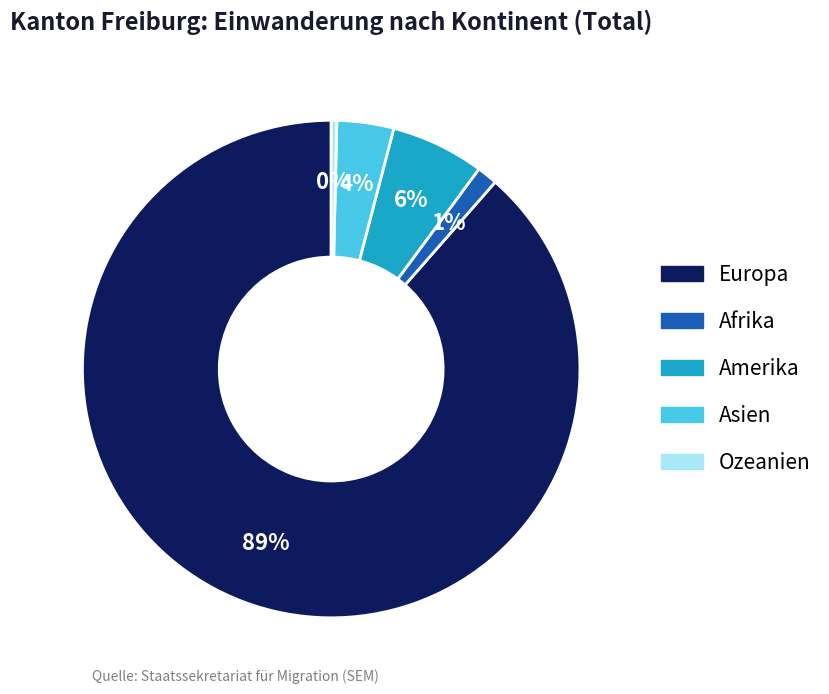

Between Europa and Amerika, which is larger?

Europa